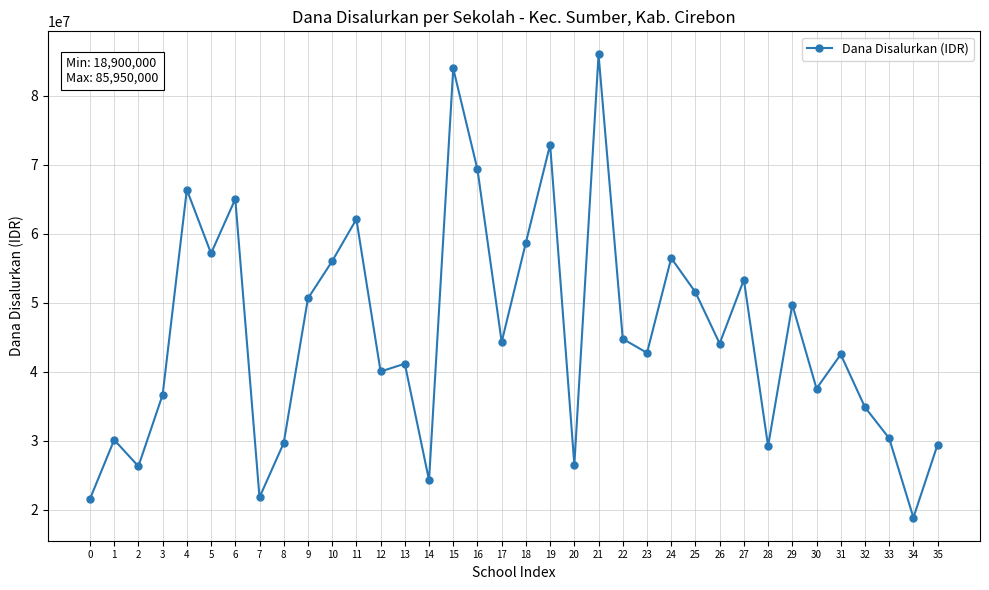

At which category does the data reach its first local peak?

1